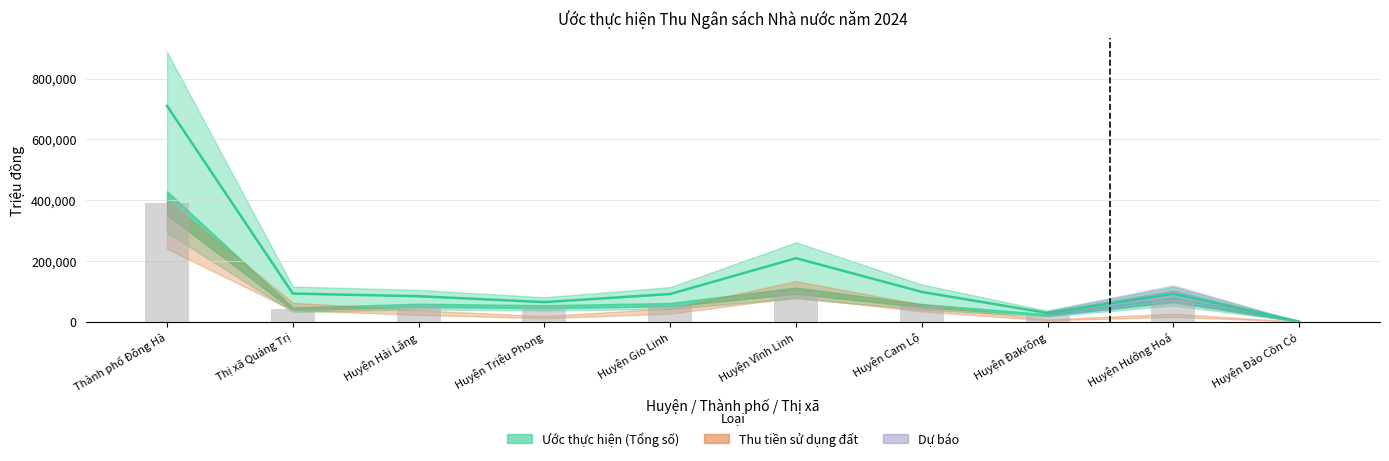

Where does the data first go above 53840?

Thành phố Đông Hà